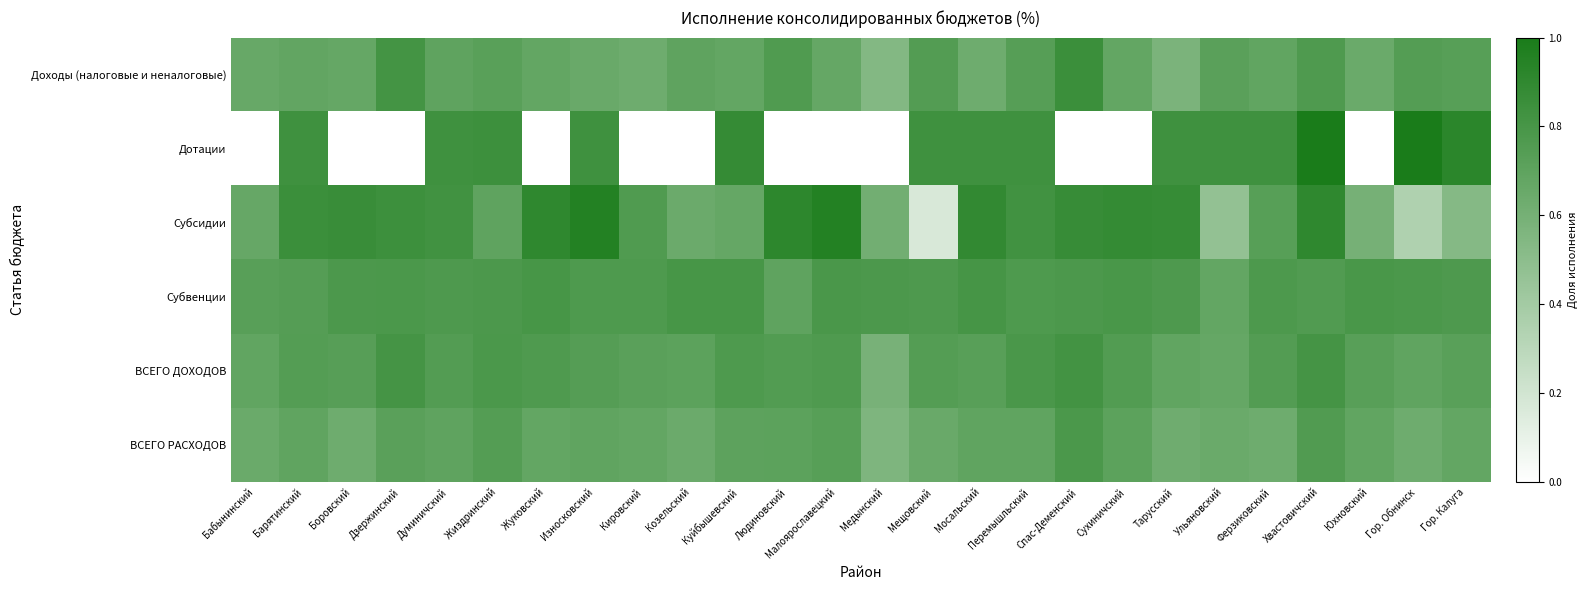

At Боровский, list the series in order from smallest to largest.

Дотации, ВСЕГО РАСХОДОВ, Доходы (налоговые и неналоговые), ВСЕГО ДОХОДОВ, Субвенции, Субсидии